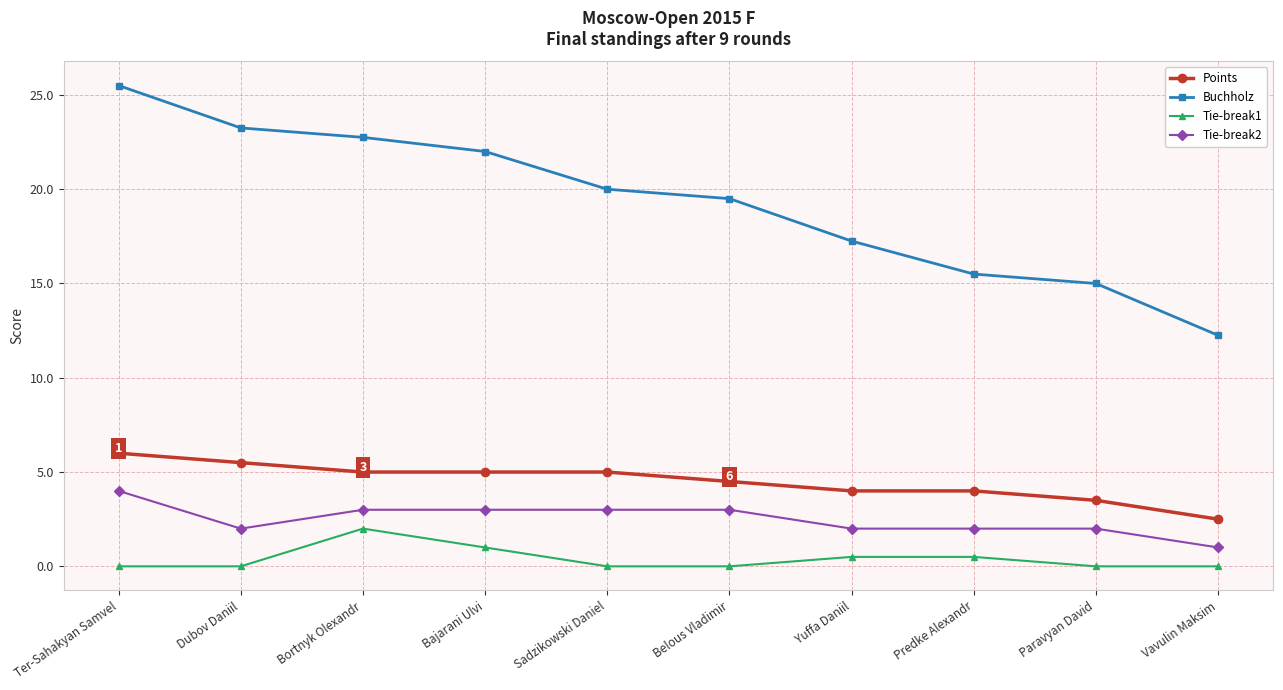

True or false: Tie-break2 and Points cross at least once.

False